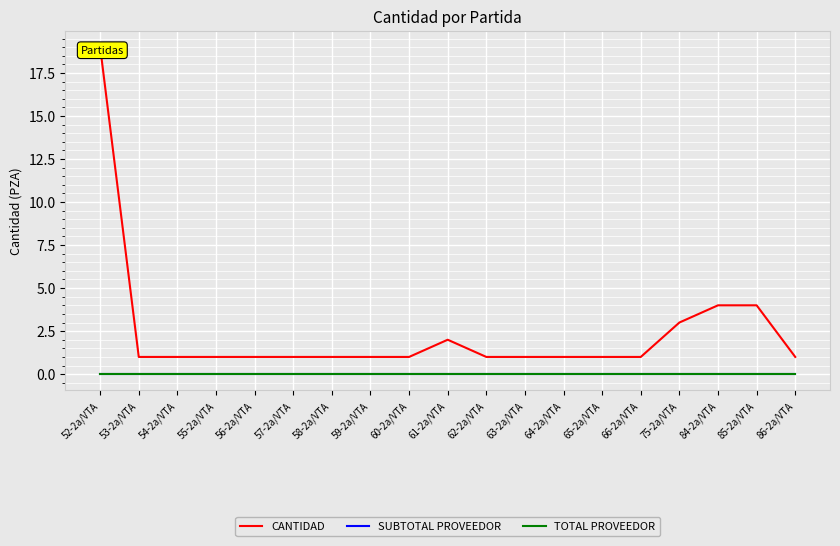

Reading left to right, extract all data points from this chart.

CANTIDAD: 19	1	1	1	1	1	1	1	1	2	1	1	1	1	1	3	4	4	1
SUBTOTAL PROVEEDOR: 0	0	0	0	0	0	0	0	0	0	0	0	0	0	0	0	0	0	0
TOTAL PROVEEDOR: 0	0	0	0	0	0	0	0	0	0	0	0	0	0	0	0	0	0	0